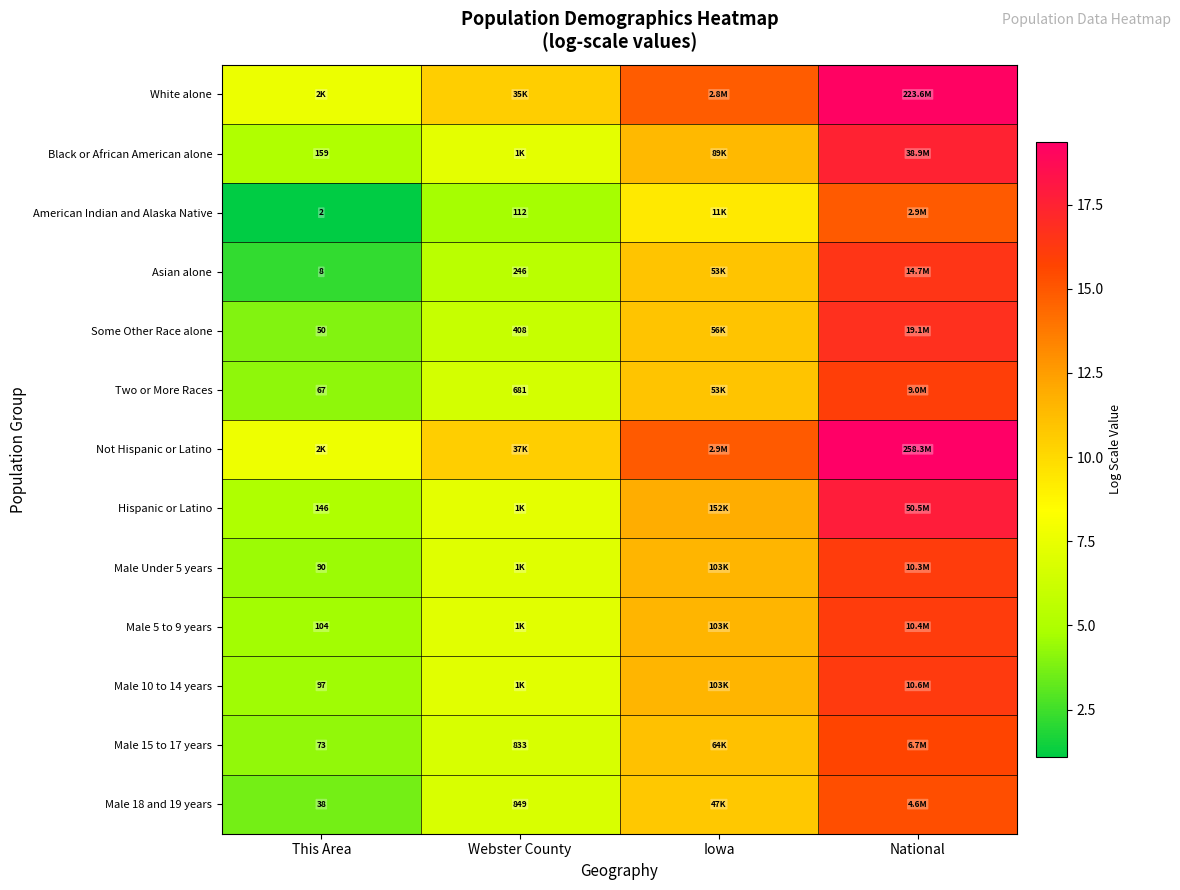

Rank the series at National from lowest to highest value.

American Indian and Alaska Native, Male 18 and 19 years, Male 15 to 17 years, Two or More Races, Male Under 5 years, Male 5 to 9 years, Male 10 to 14 years, Asian alone, Some Other Race alone, Black or African American alone, Hispanic or Latino, White alone, Not Hispanic or Latino